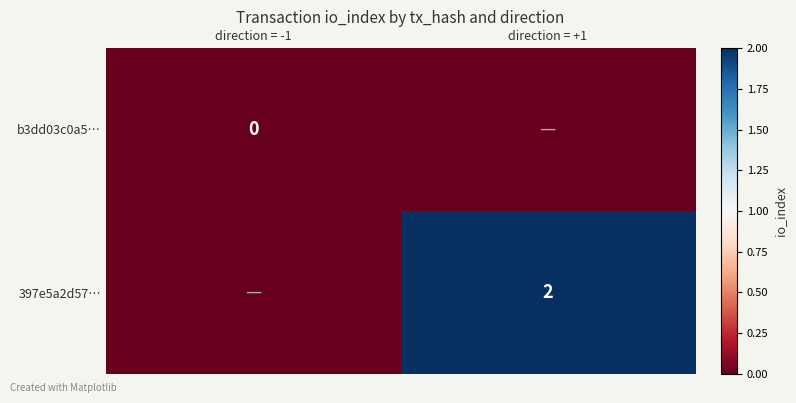

What is the spread (max minus min) of values at direction = +1?

2